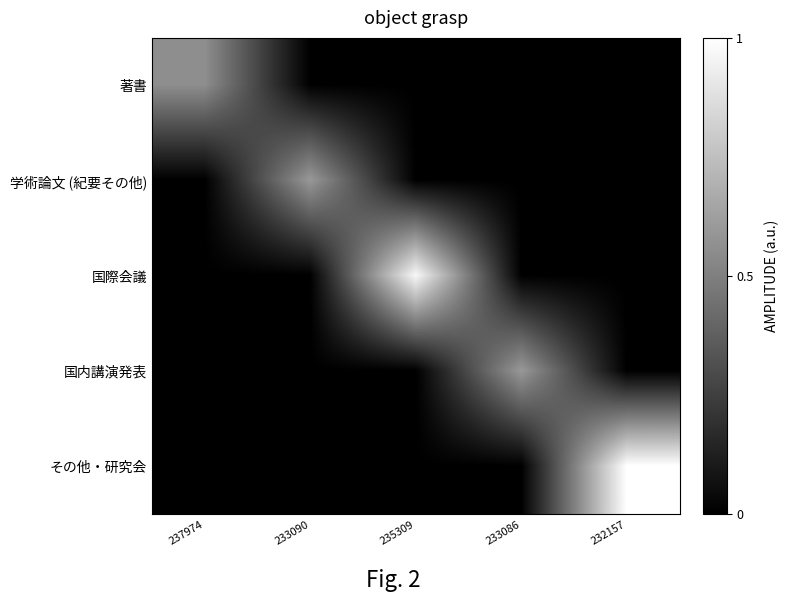

Reading right to left, transcribe all the data shown in this chart.

著書: 232157=0.0	233086=0.0	235309=0.0	233090=0.0	237974=0.6
学術論文 (紀要その他): 232157=0.0	233086=0.0	235309=0.0	233090=0.6	237974=0.0
国際会議: 232157=0.0	233086=0.0	235309=1.0	233090=0.0	237974=0.0
国内講演発表: 232157=0.0	233086=0.6	235309=0.0	233090=0.0	237974=0.0
その他・研究会: 232157=1.0	233086=0.0	235309=0.0	233090=0.0	237974=0.0